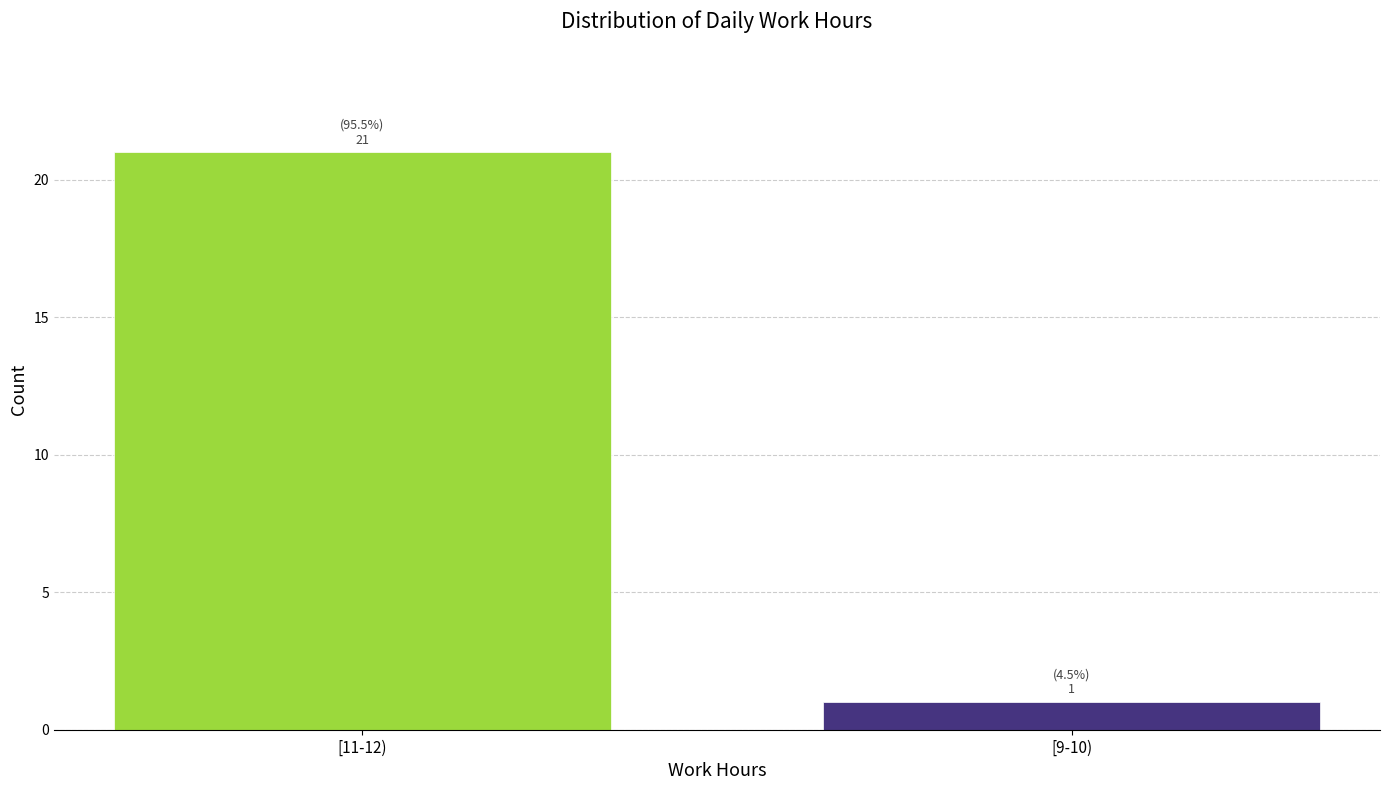

Reading right to left, extract all data points from this chart.

[9-10)=1	[11-12)=21